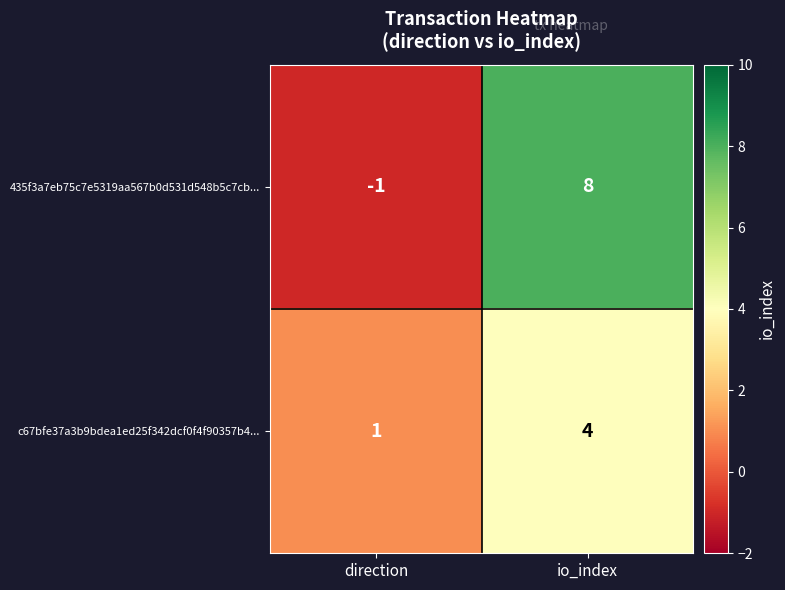

Reading right to left, extract all data points from this chart.

435f3a7eb75c7e5319aa567b0d531d548b5c7cb...: io_index=8	direction=-1
c67bfe37a3b9bdea1ed25f342dcf0f4f90357b4...: io_index=4	direction=1